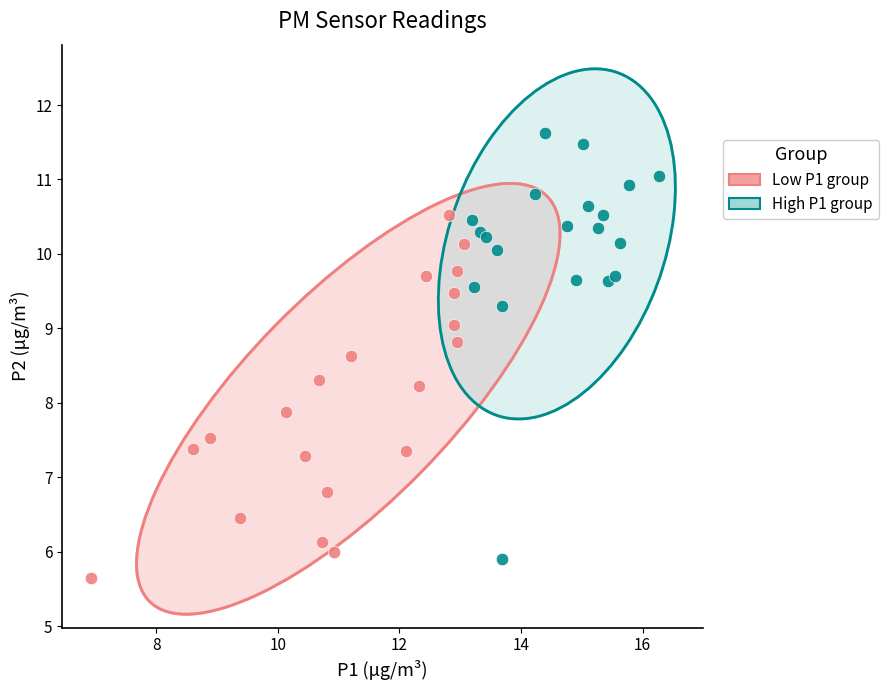

Which series reaches the maximum Y coordinate?

High P1 group